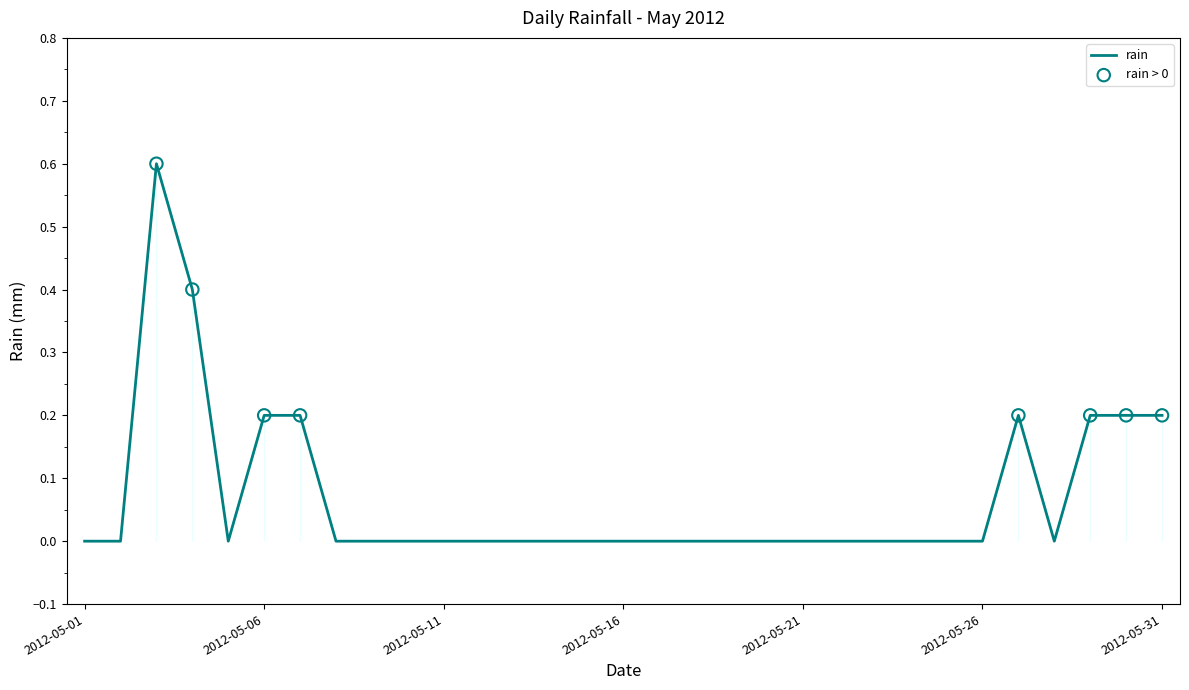

Between 2012-05-11 and 2012-05-30, which is larger?

2012-05-30